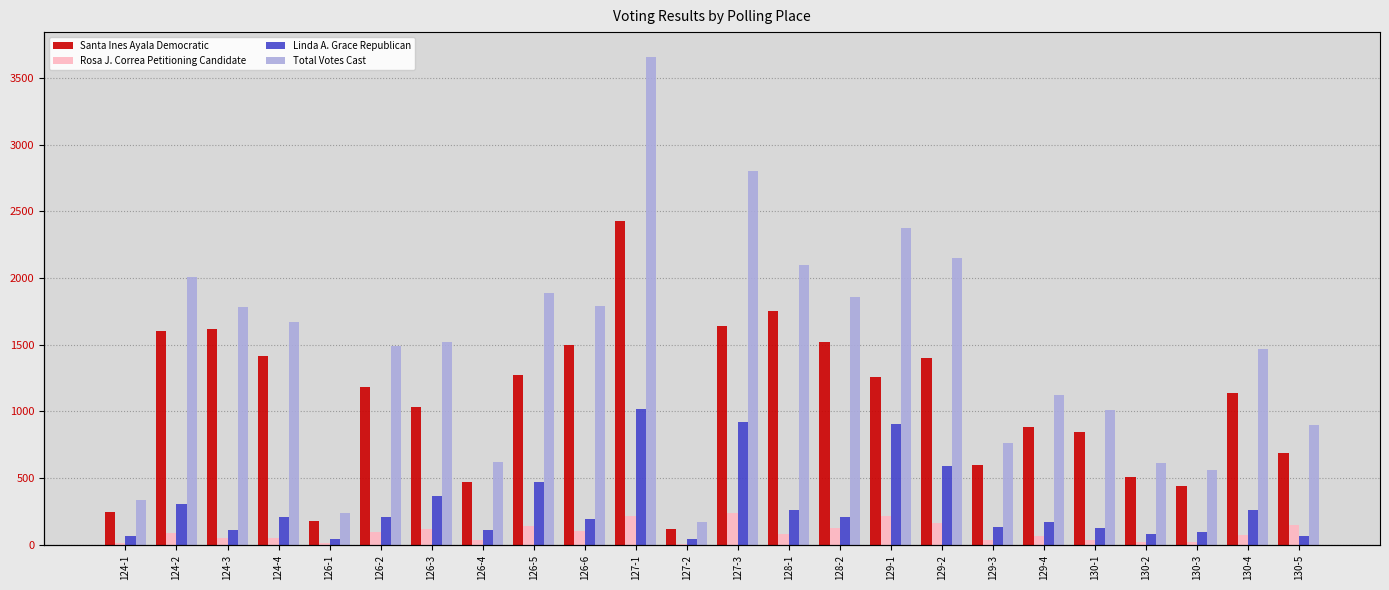

What is the total value across all series at 124-3?

3566